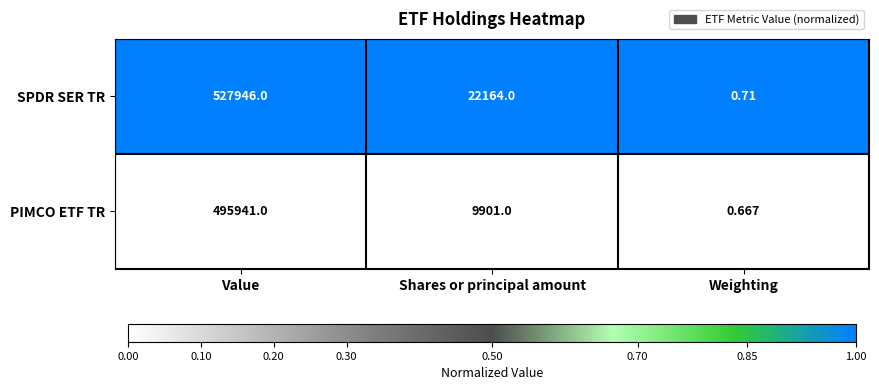

List the series in order of their peak value, lowest first.

PIMCO ETF TR, SPDR SER TR